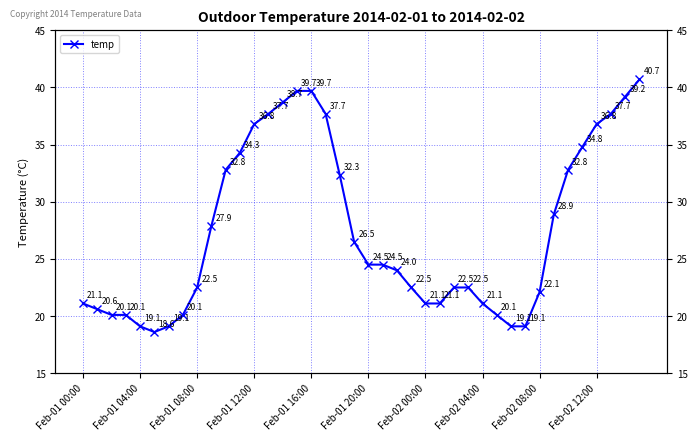

The chart shows a value of 24.5 at 21. True or false?

True